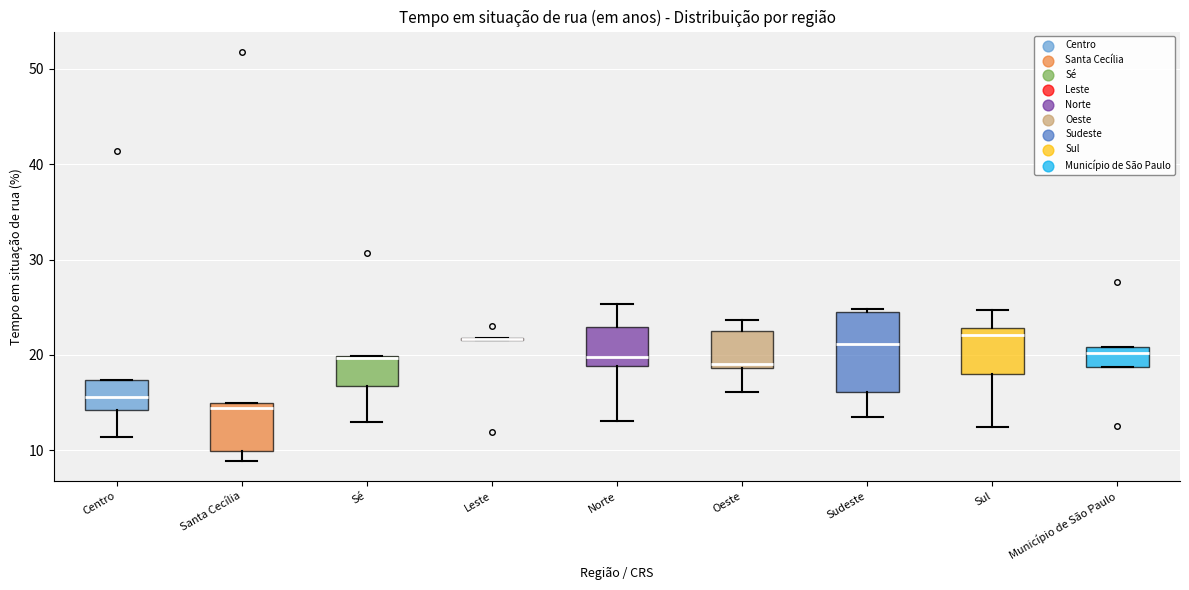

Reading left to right, transcribe this box plot: for each box, give where its median line is, the range the box spans, and where its two whiskers end, as read against the y-axis. The values are not printed on the chart, so give them approximately, as read against the axis.

Centro: median 16, box 14 to 17, whiskers 11 to 17
Santa Cecília: median 14, box 10 to 15, whiskers 9 to 15
Sé: median 20, box 17 to 20, whiskers 13 to 20
Leste: box collapsed to a line at 22, whiskers 22 to 22
Norte: median 20, box 19 to 23, whiskers 13 to 25
Oeste: median 19 (just above the box's lower edge), box 19 to 23, whiskers 16 to 24
Sudeste: median 21, box 16 to 24, whiskers 13 to 25
Sul: median 22, box 18 to 23, whiskers 12 to 25
Município de São Paulo: median 20, box 19 to 21, whiskers 19 to 21